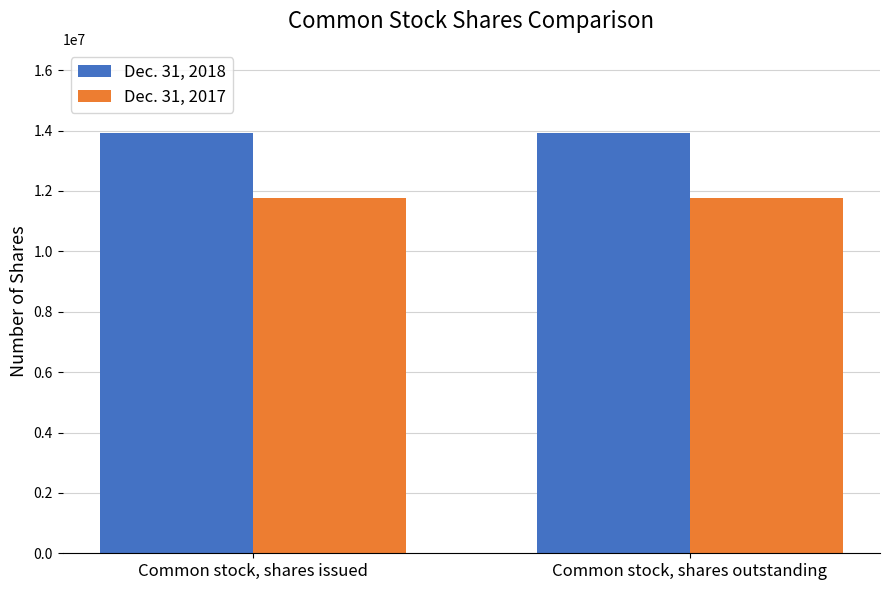

What is the spread (max minus min) of values at Common stock, shares outstanding?

2148996